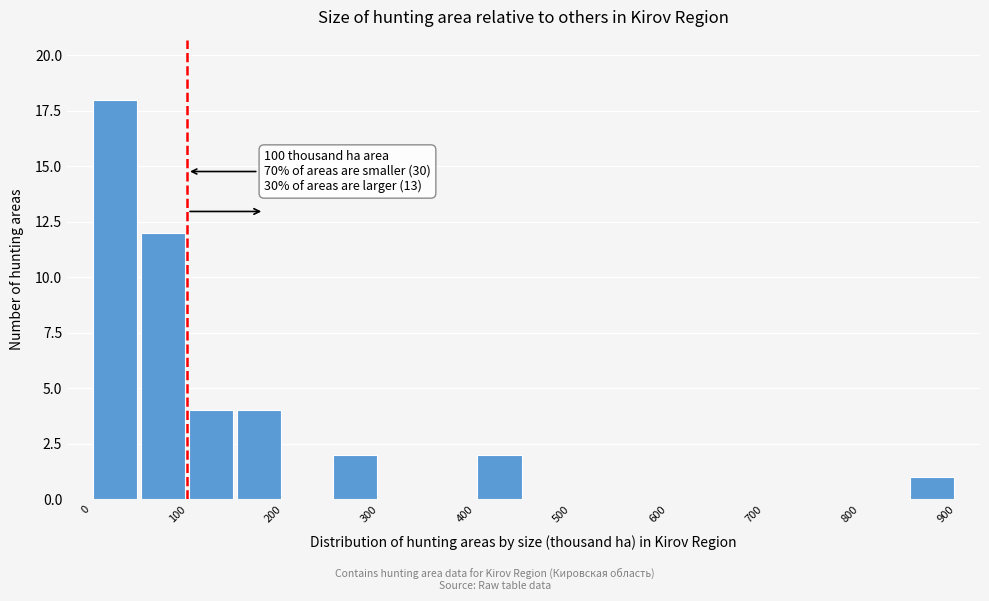

Over which range of the x-axis is the bar tallest?

0 to 50